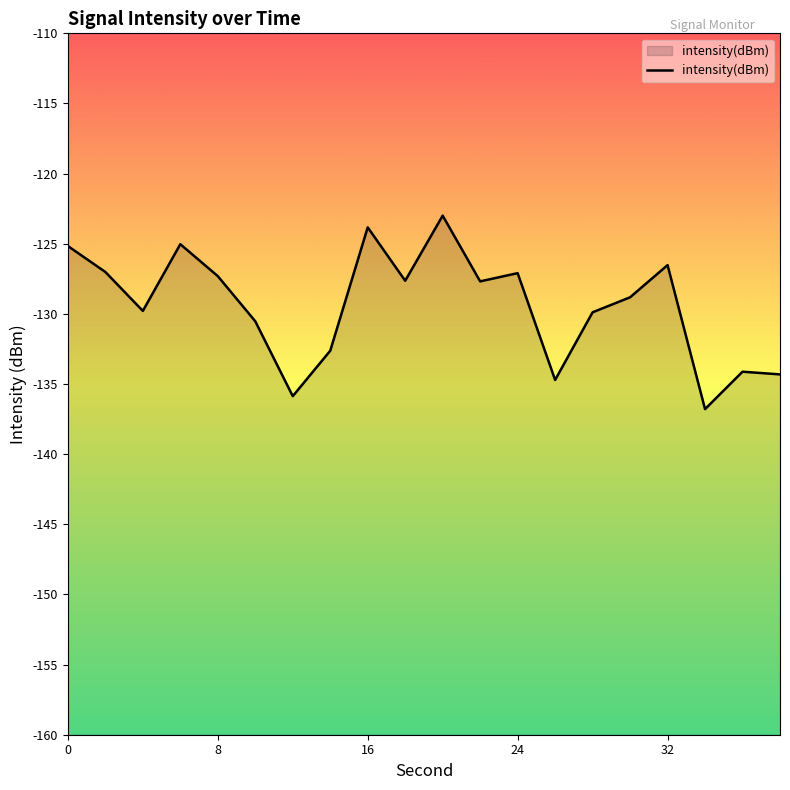

What is the difference between the maximum and minimum values?

13.8